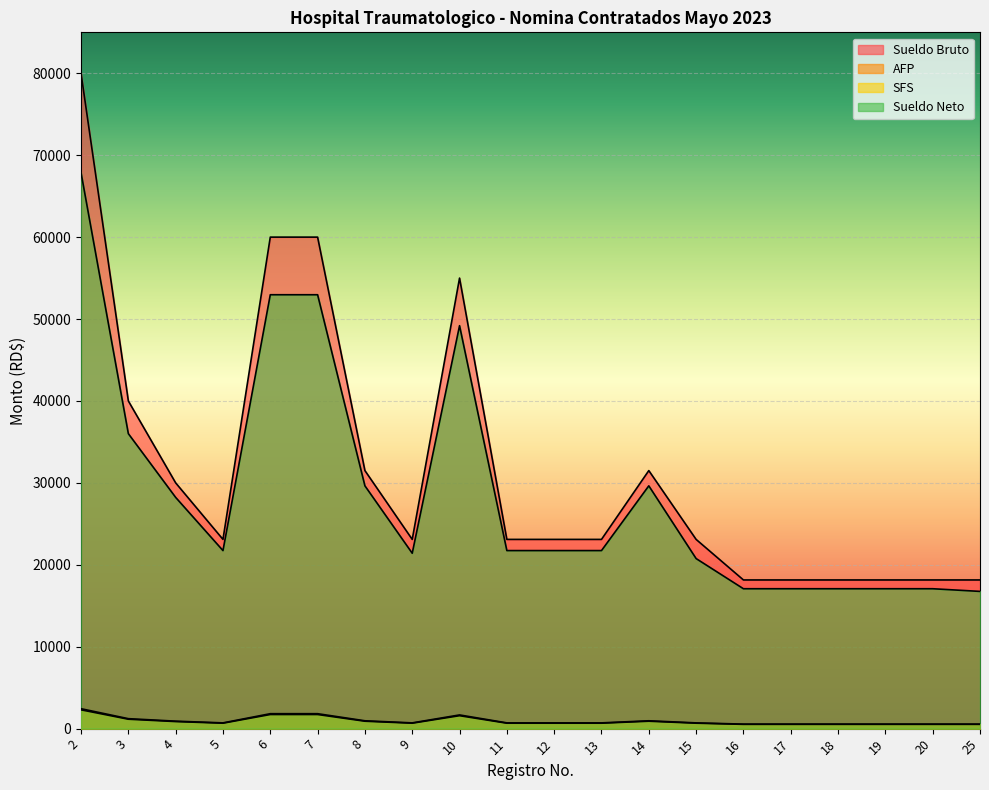

Reading left to right, what are all the values shown in this chart?

Sueldo Bruto: 80000.0	40000.0	30000.0	23100.0	60000.0	60000.0	31500.0	23100.0	55000.0	23100.0	23100.0	23100.0	31500.0	23100.0	18150.0	18150.0	18150.0	18150.0	18150.0	18150.0
AFP: 2296.0	1148.0	861.0	663.0	1722.0	1722.0	904.0	663.0	1578.5	663.0	663.0	663.0	904.0	663.0	520.9	520.9	520.9	520.9	520.9	520.9
SFS: 2432.0	1216.0	912.0	702.2	1824.0	1824.0	957.6	702.2	1672.0	702.2	702.2	702.2	957.6	702.2	551.8	551.8	551.8	551.8	551.8	551.8
Sueldo Neto: 67871.1	36008.3	28227.0	21734.8	52967.3	52967.3	29638.3	21409.8	49189.8	21734.8	21734.8	21734.8	29638.3	20759.8	17077.3	17077.3	17077.3	17077.3	17077.3	16752.3